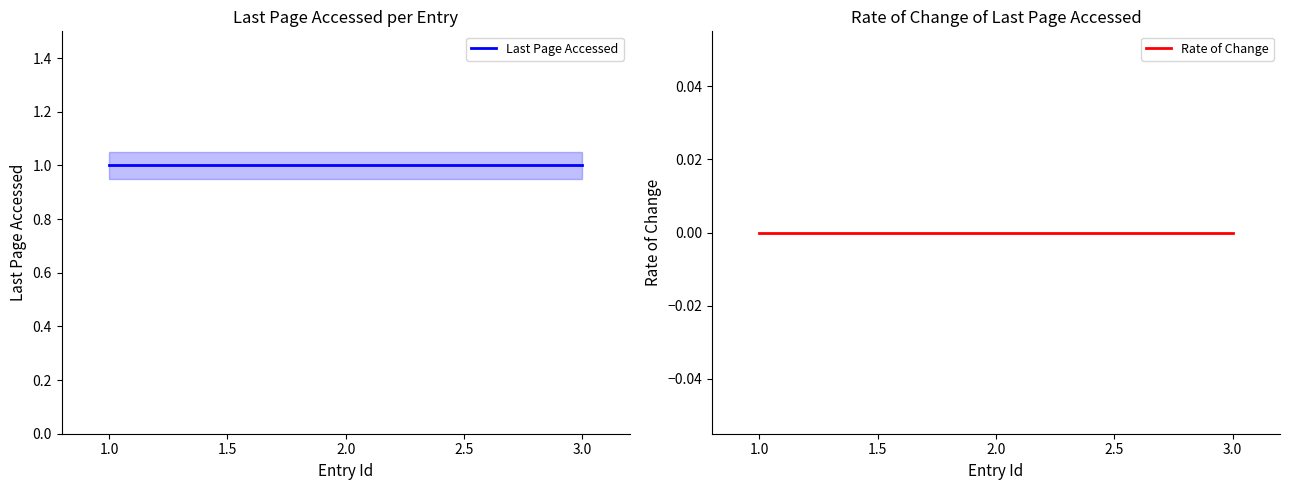

What are all the series names shown in the legend?

Last Page Accessed, Rate of Change